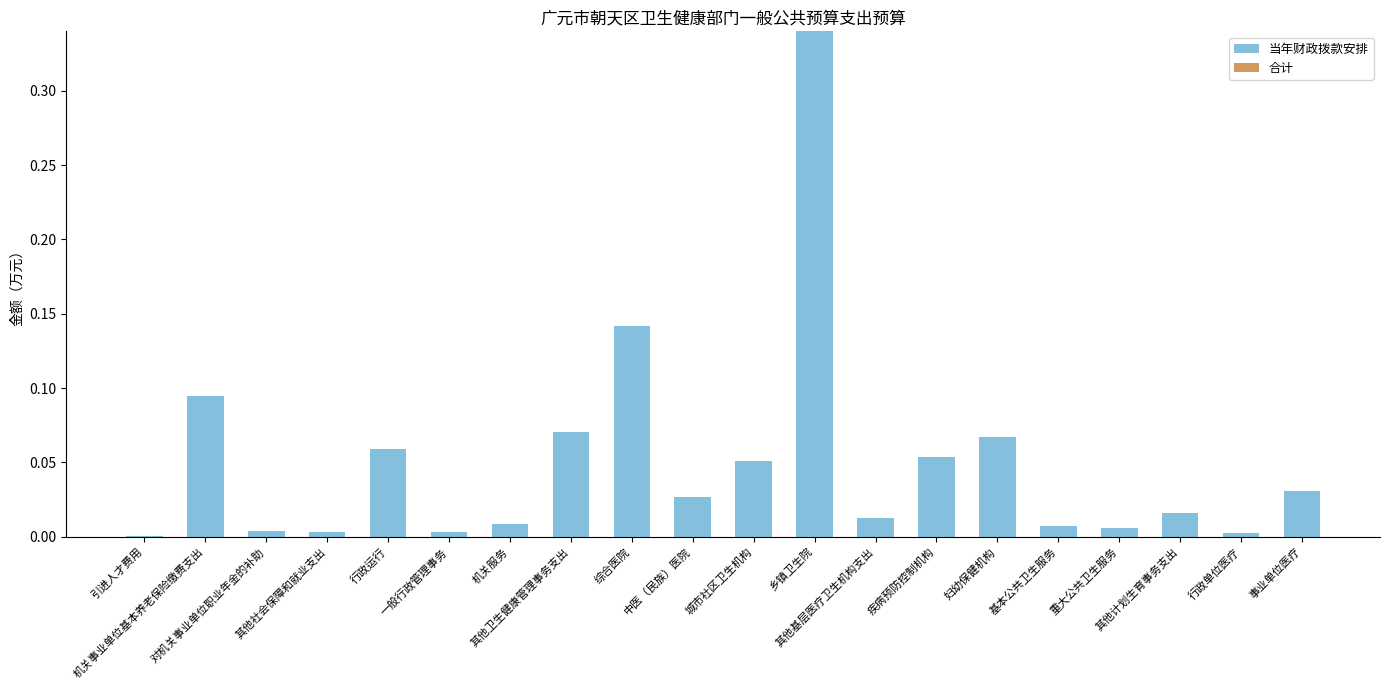

Are the bars horizontal?

No